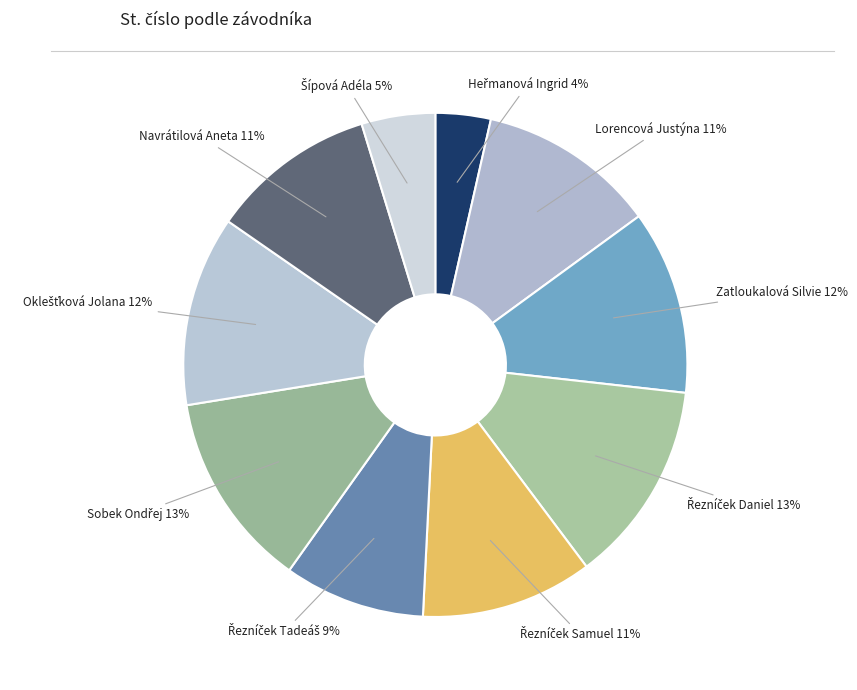

To the nearest percent, what portion does Lorencová Justýna represent?

11%